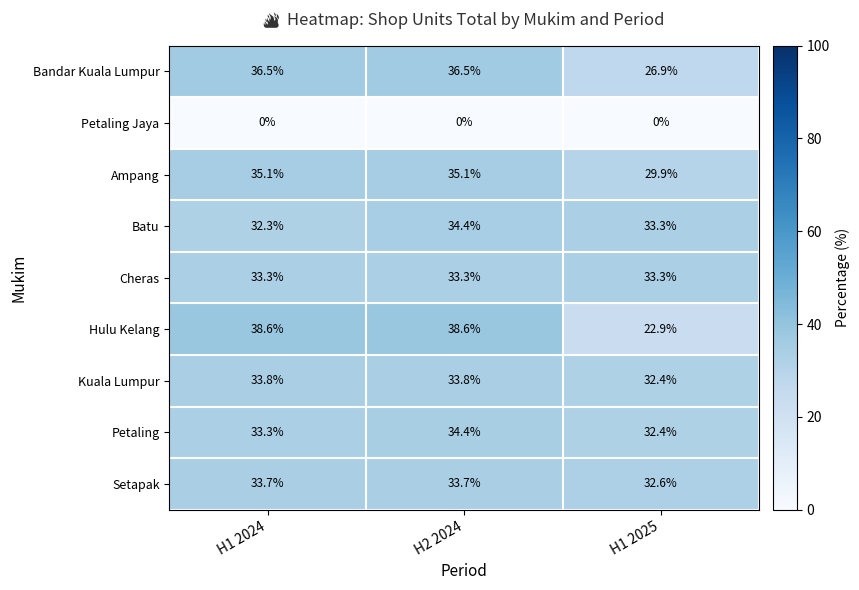

Reading right to left, list all the values displayed in this chart.

Bandar Kuala Lumpur: H1 2025=26.9	H2 2024=36.5	H1 2024=36.5
Petaling Jaya: H1 2025=0.0	H2 2024=0.0	H1 2024=0.0
Ampang: H1 2025=29.9	H2 2024=35.1	H1 2024=35.1
Batu: H1 2025=33.3	H2 2024=34.4	H1 2024=32.3
Cheras: H1 2025=33.3	H2 2024=33.3	H1 2024=33.3
Hulu Kelang: H1 2025=22.9	H2 2024=38.6	H1 2024=38.6
Kuala Lumpur: H1 2025=32.4	H2 2024=33.8	H1 2024=33.8
Petaling: H1 2025=32.4	H2 2024=34.4	H1 2024=33.3
Setapak: H1 2025=32.6	H2 2024=33.7	H1 2024=33.7